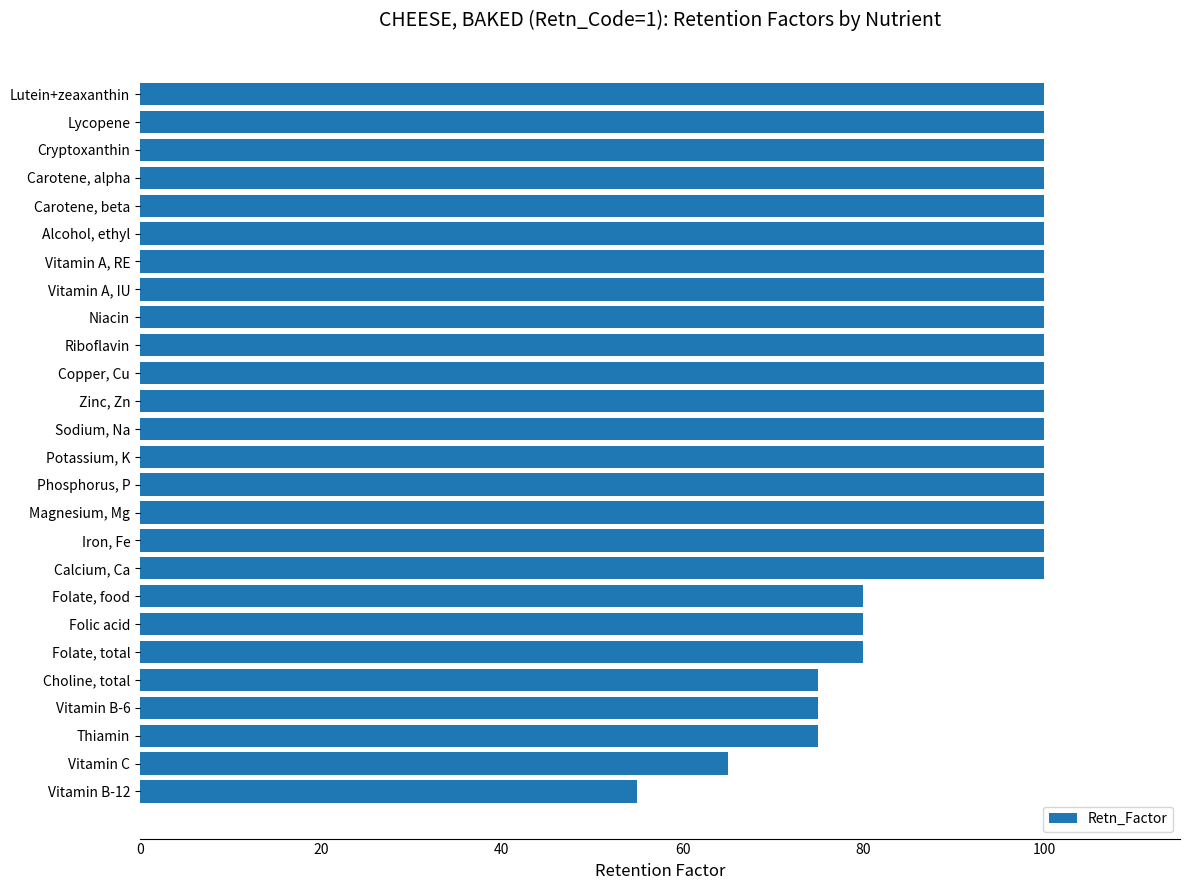

Reading bottom to top, what are all the values shown in this chart?

Vitamin B-12=55	Vitamin C=65	Thiamin=75	Vitamin B-6=75	Choline, total=75	Folate, total=80	Folic acid=80	Folate, food=80	Calcium, Ca=100	Iron, Fe=100	Magnesium, Mg=100	Phosphorus, P=100	Potassium, K=100	Sodium, Na=100	Zinc, Zn=100	Copper, Cu=100	Riboflavin=100	Niacin=100	Vitamin A, IU=100	Vitamin A, RE=100	Alcohol, ethyl=100	Carotene, beta=100	Carotene, alpha=100	Cryptoxanthin=100	Lycopene=100	Lutein+zeaxanthin=100